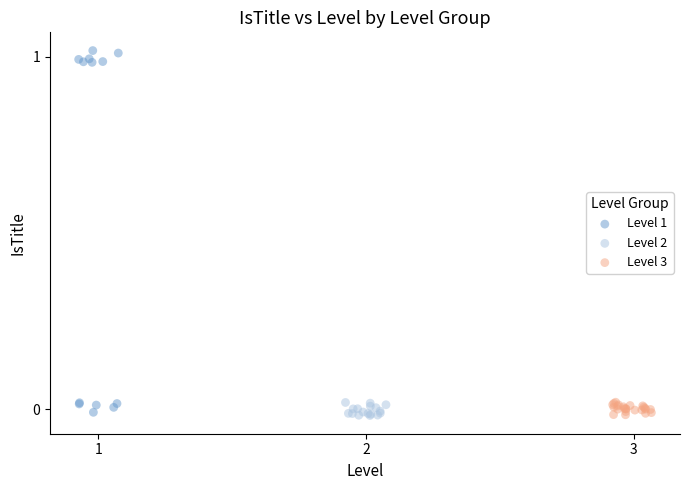

Which series contains the highest Y value?

Level 1